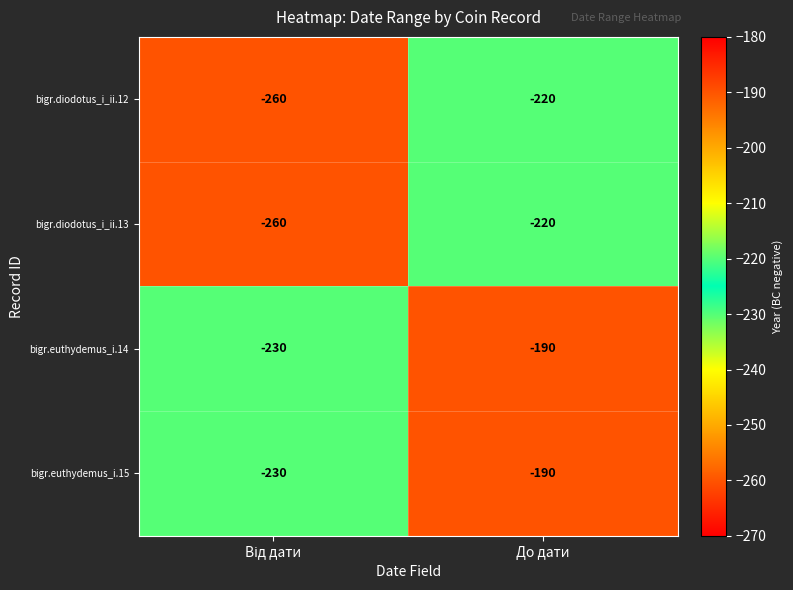

Which label corresponds to the largest value in the chart?

До дати